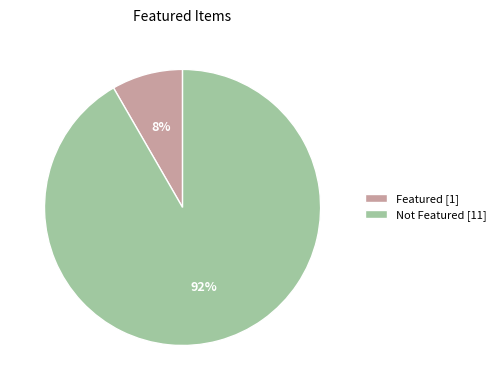

Does Not Featured [11] represent more than half of the total?

Yes